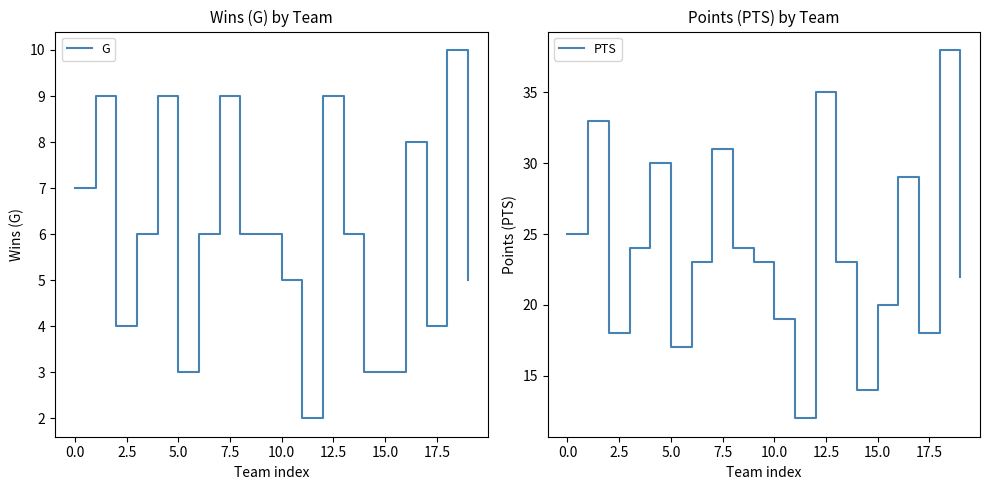

What is the difference between the second highest and second lowest values in the G series?

6